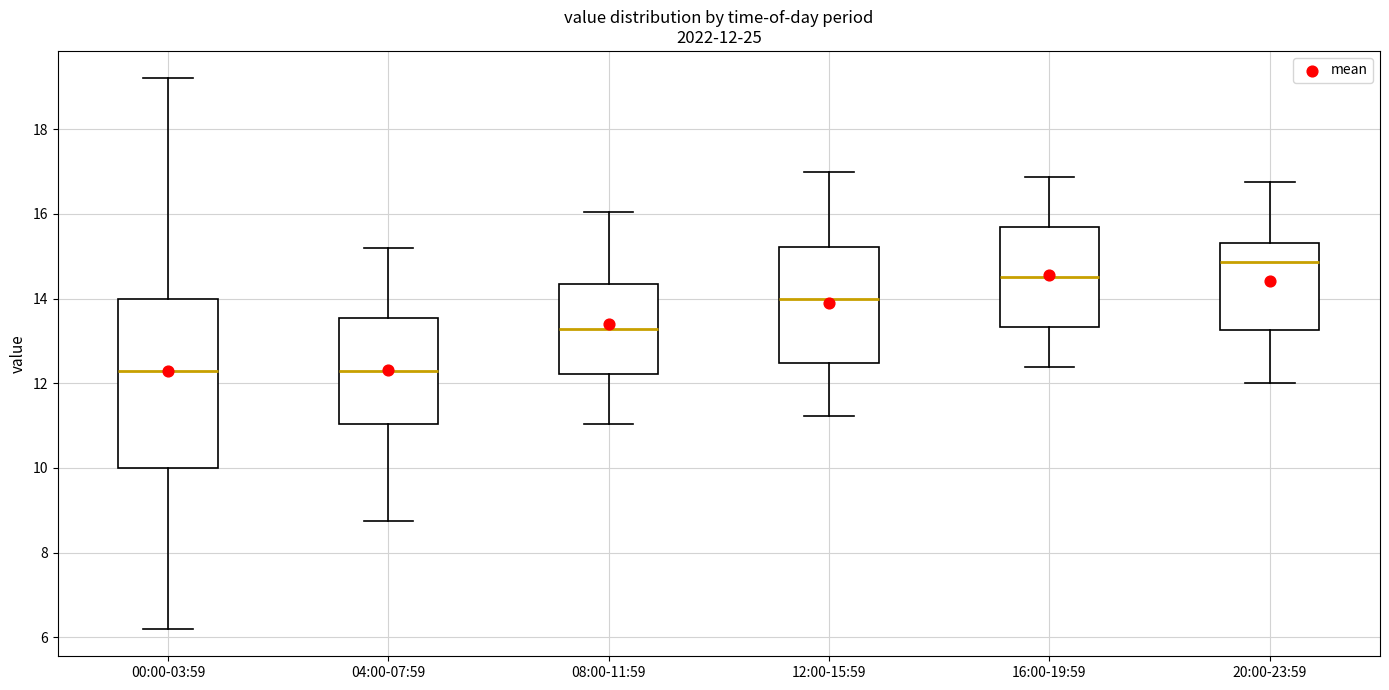

Which box's median line is the highest?

20:00-23:59